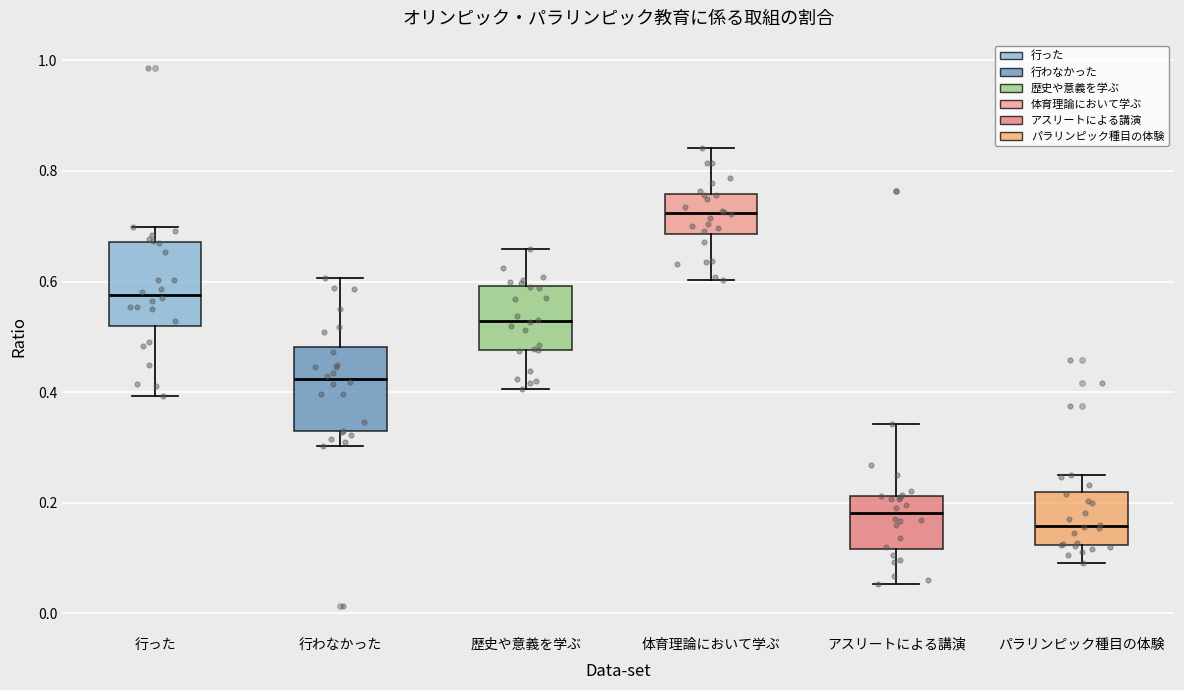

Where is the upper edge of the box for パラリンピック種目の体験 on the y-axis? The values are not printed on the chart, so give them approximately, as read against the axis.

0.22